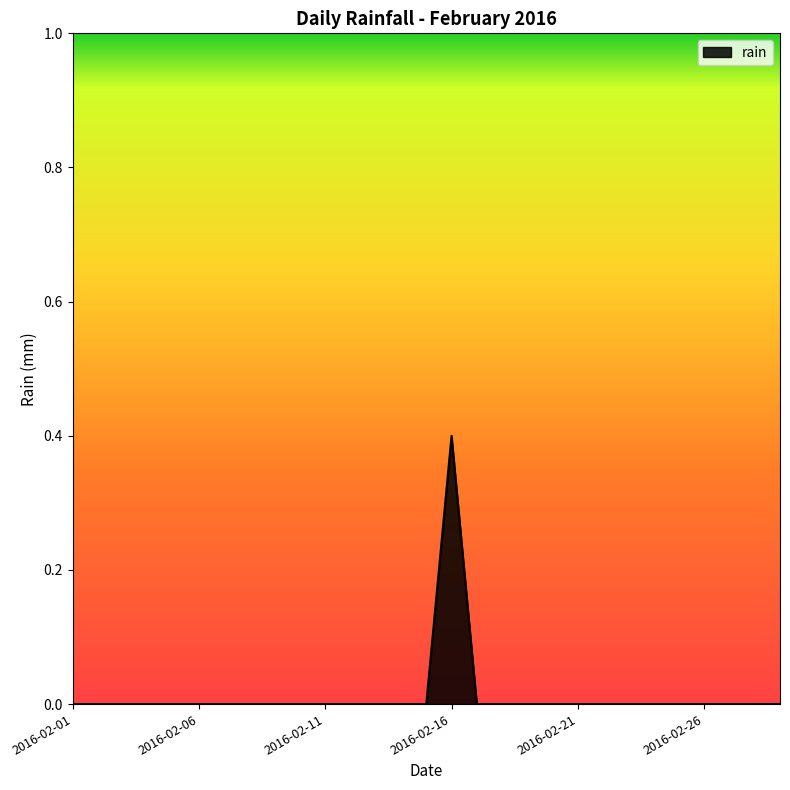

What is the difference between the maximum and minimum values?

0.4